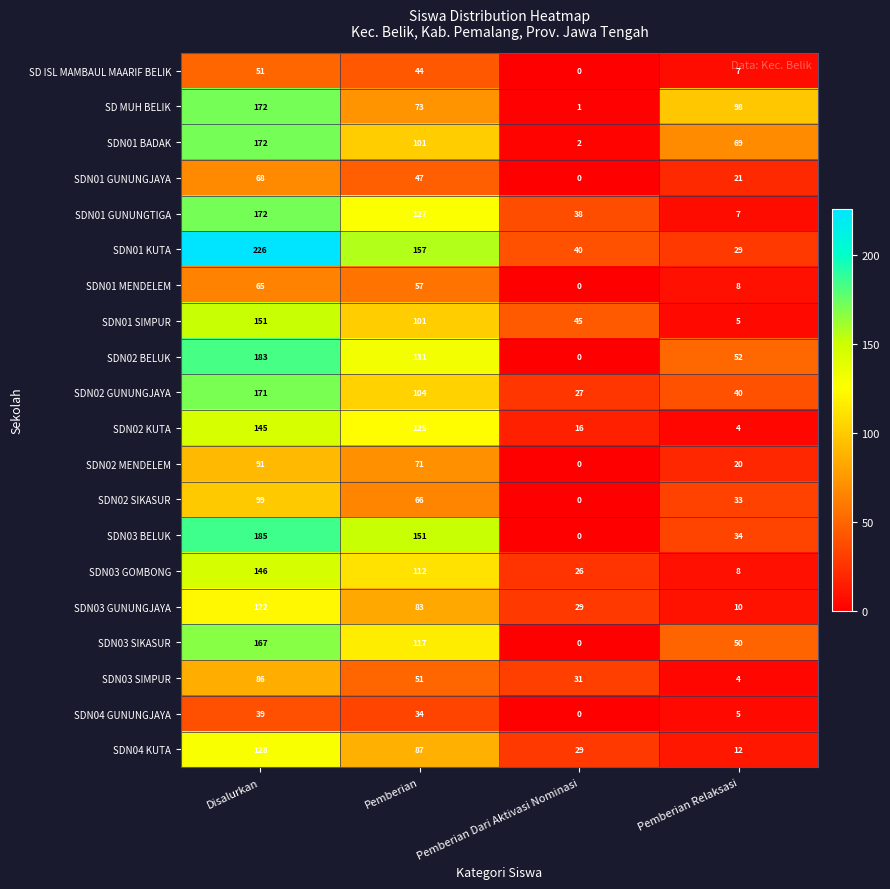

Is the value of SD ISL MAMBAUL MAARIF BELIK at Pemberian Dari Aktivasi Nominasi greater than the value of SDN02 MENDELEM at Disalurkan?

No